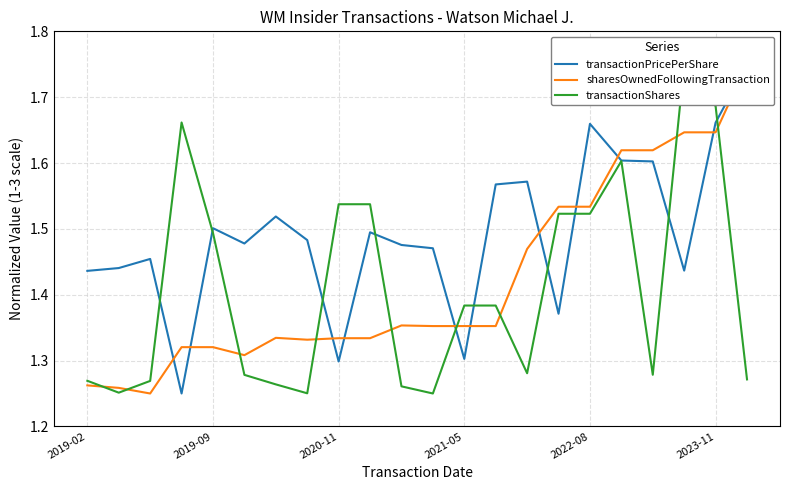

True or false: sharesOwnedFollowingTransaction has more than 1 interior local peaks.

True